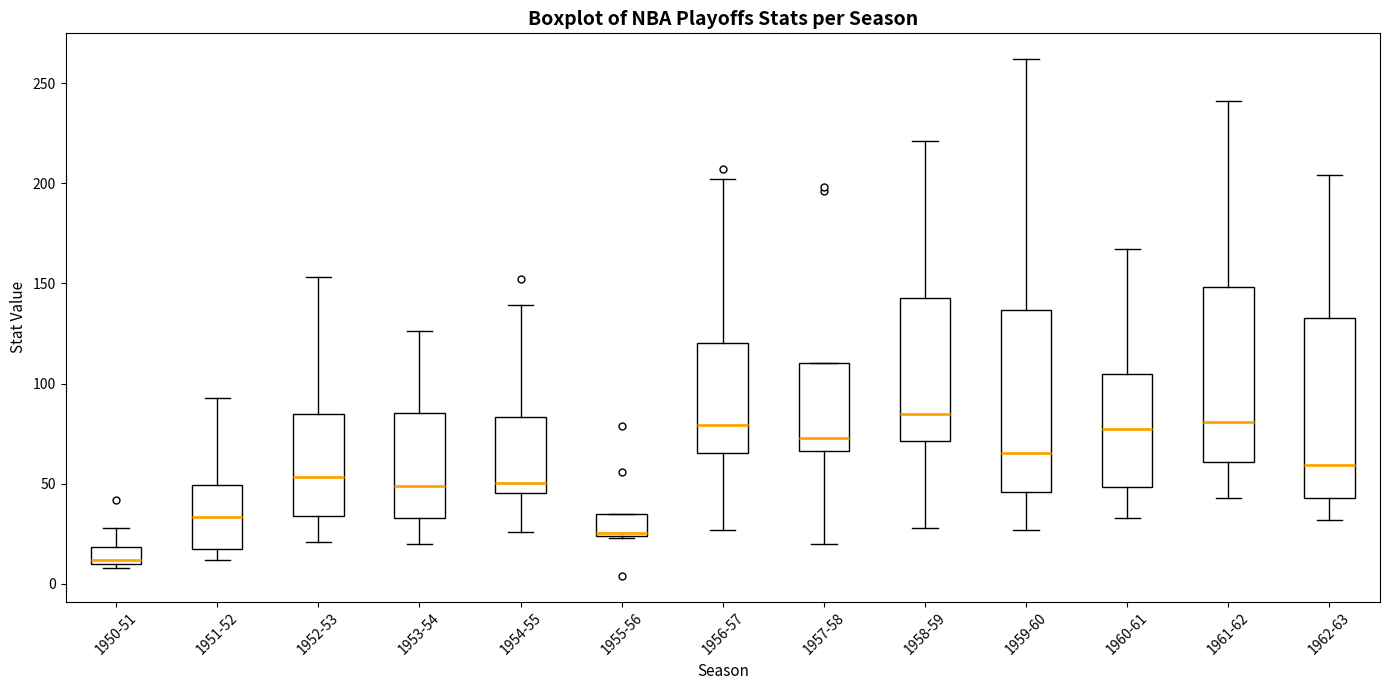

Where does the lower whisker of the box for 1956-57 end on the y-axis? The values are not printed on the chart, so give them approximately, as read against the axis.

25